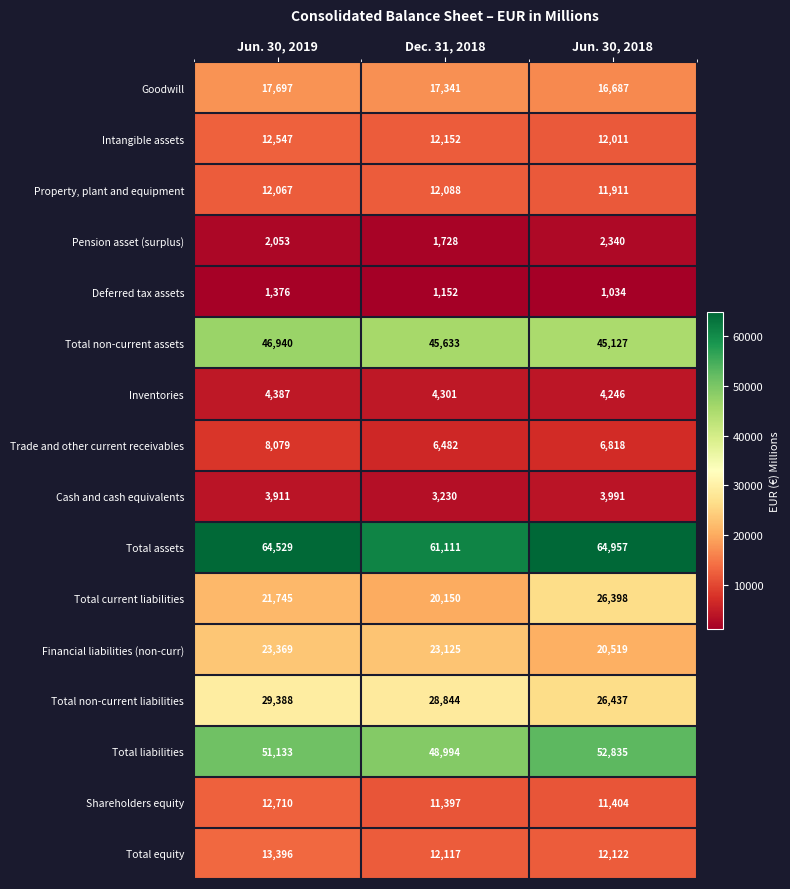

At how many categories does at least one series exceed 52776?

3